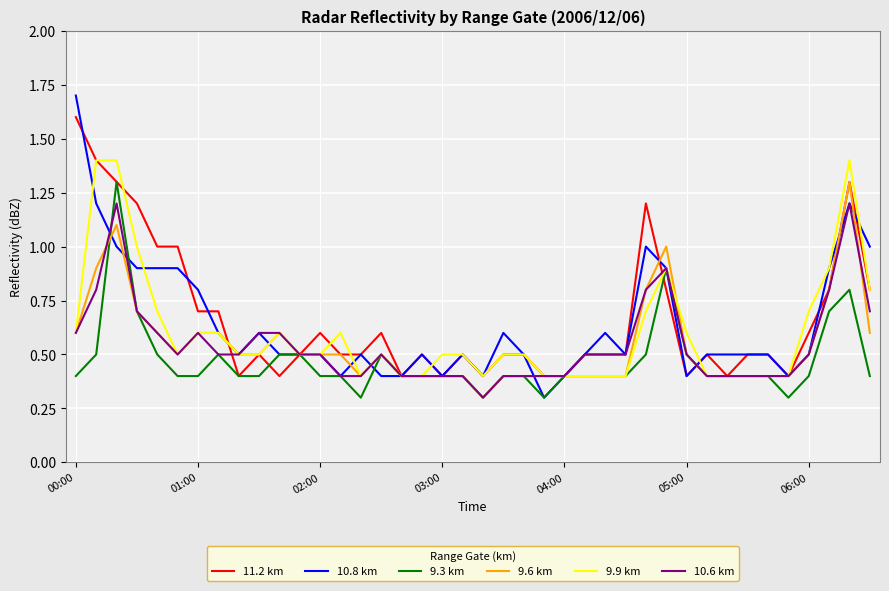

Which series has the largest range (max minus min)?

10.8 km